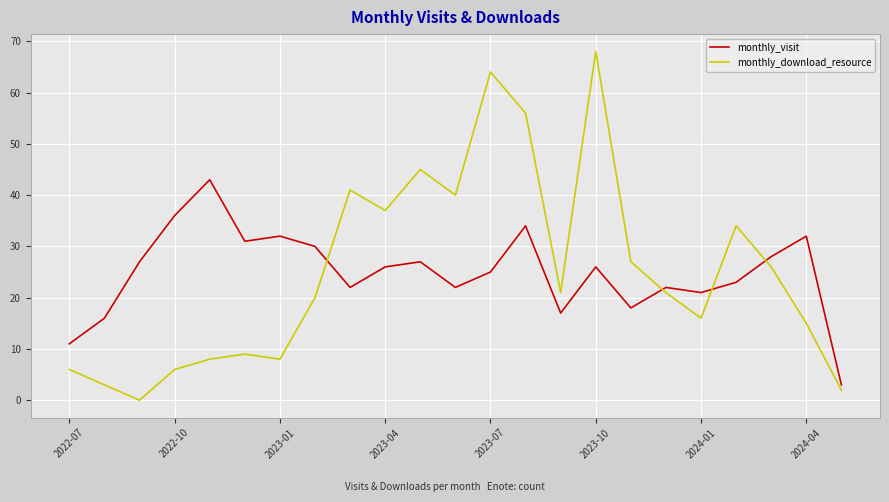

What is the difference between the maximum and minimum values in the monthly_visit series?

40